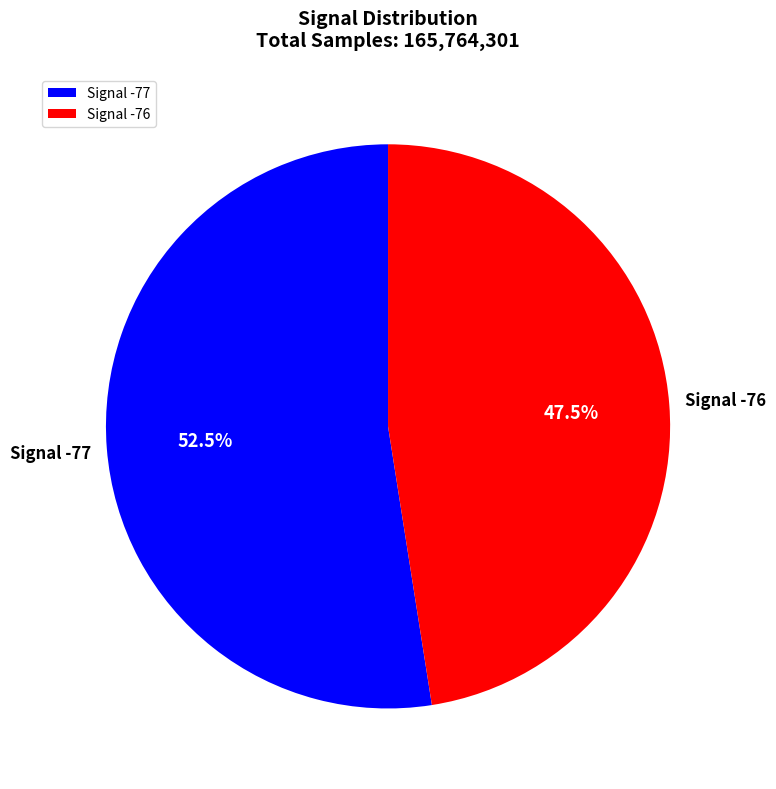

What is the ratio of the value at Signal -76 to the value at Signal -77?

0.9